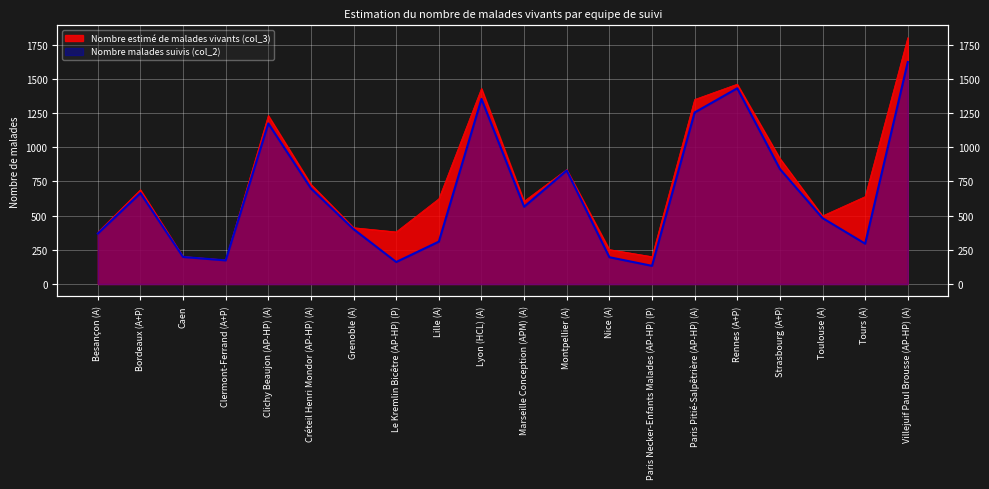

The Nombre estimé de malades vivants (col_3) series shows 1071 at Bordeaux (A+P). True or false?

False